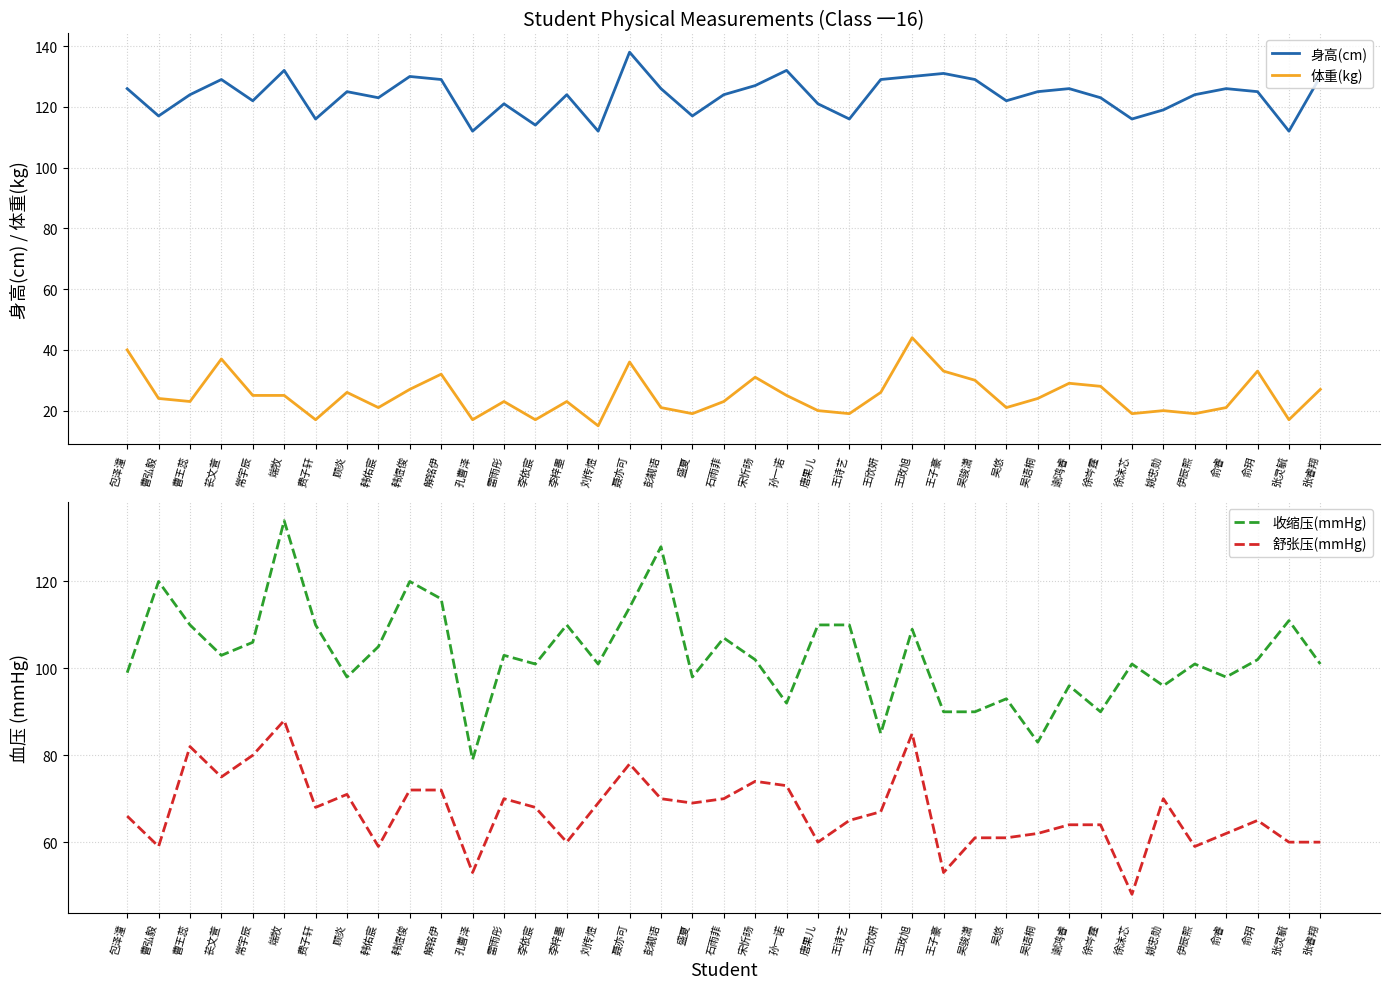

What is the maximum value shown in the chart?

138